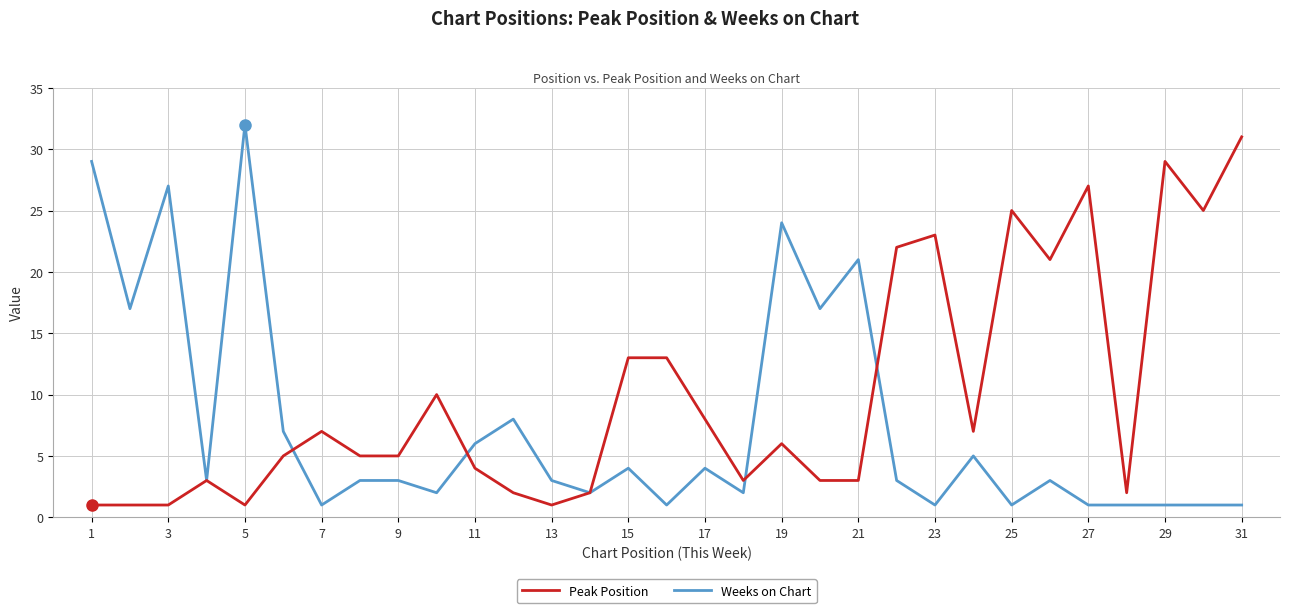

What is the highest value of the Weeks on Chart series?

32